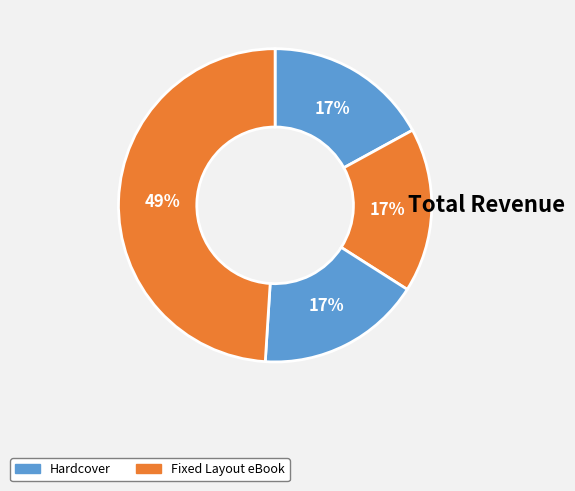

How many slices are in this pie chart?

4